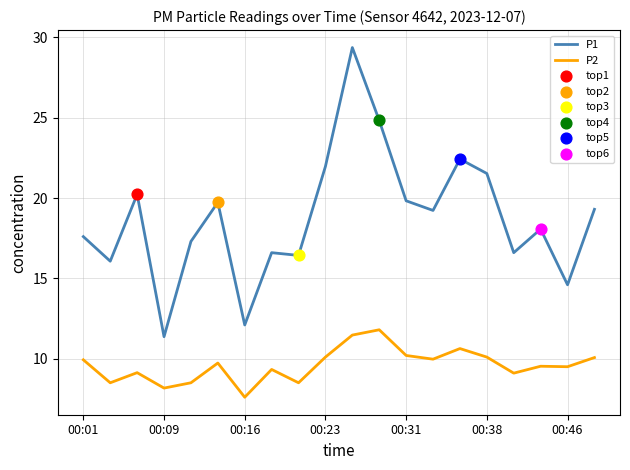

Which series has the largest total across all categories?

P1